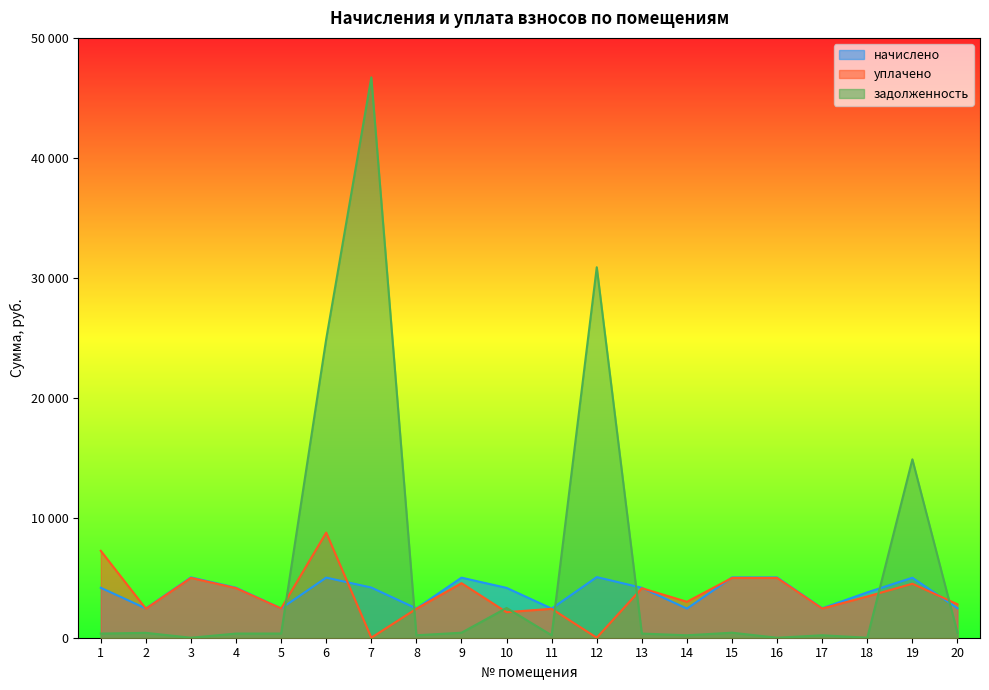

Where is задолженность nearest to the value 23354?

6